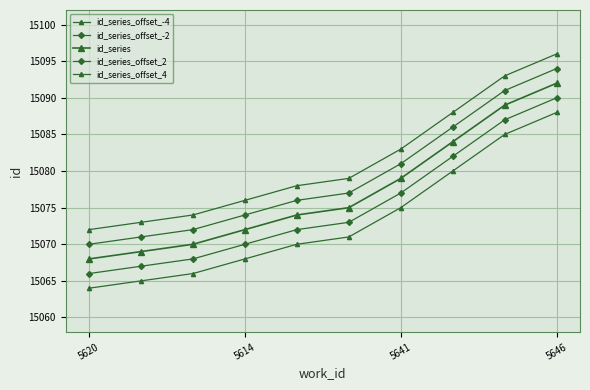

True or false: id_series_offset_-4 and id_series_offset_4 intersect in this chart.

False